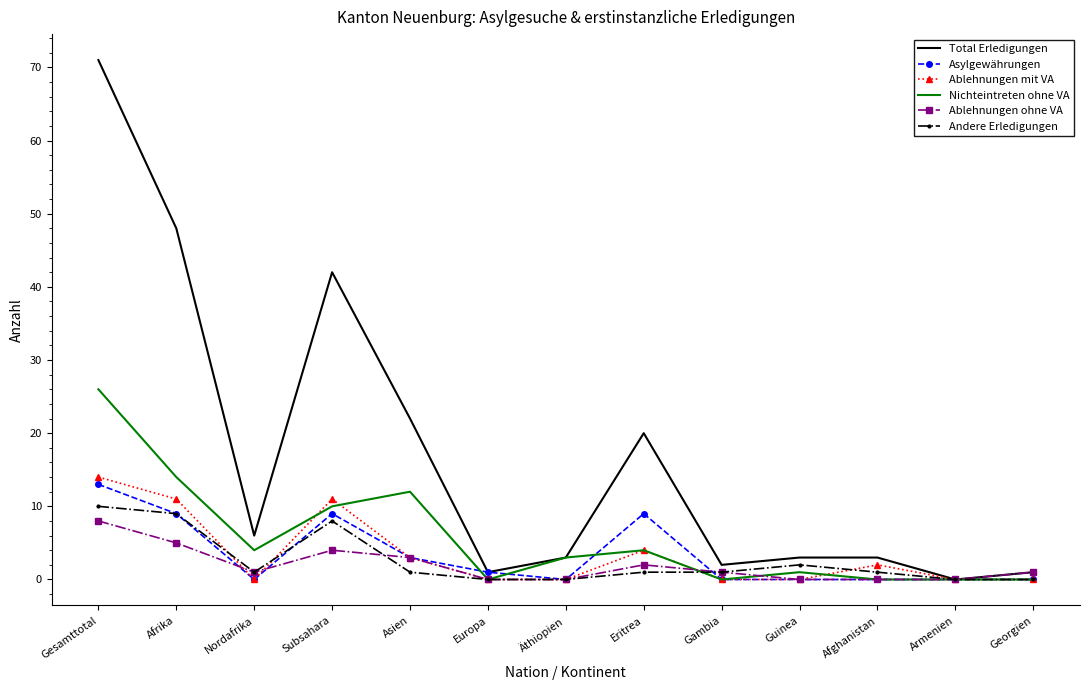

Reading left to right, list all the values displayed in this chart.

Total Erledigungen: 71	48	6	42	22	1	3	20	2	3	3	0	1
Asylgewährungen: 13	9	0	9	3	1	0	9	0	0	0	0	0
Ablehnungen mit VA: 14	11	0	11	3	0	0	4	0	0	2	0	0
Nichteintreten ohne VA: 26	14	4	10	12	0	3	4	0	1	0	0	0
Ablehnungen ohne VA: 8	5	1	4	3	0	0	2	1	0	0	0	1
Andere Erledigungen: 10	9	1	8	1	0	0	1	1	2	1	0	0